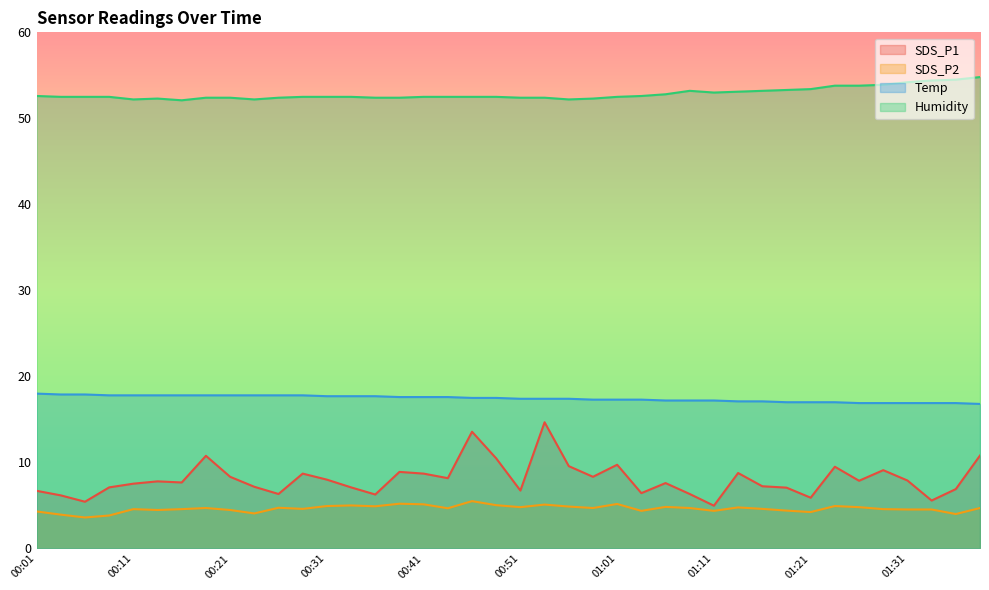

What is the average value of the SDS_P2 series?

4.6